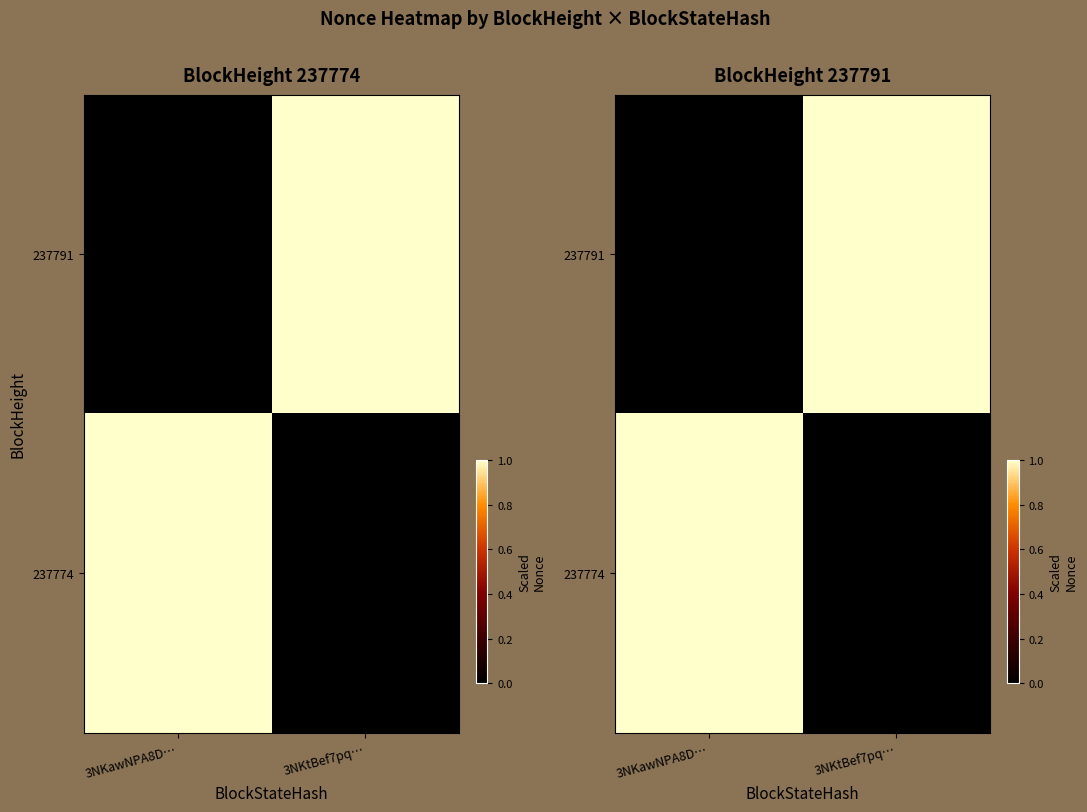

How many values in the 237791 series are below 1?

1